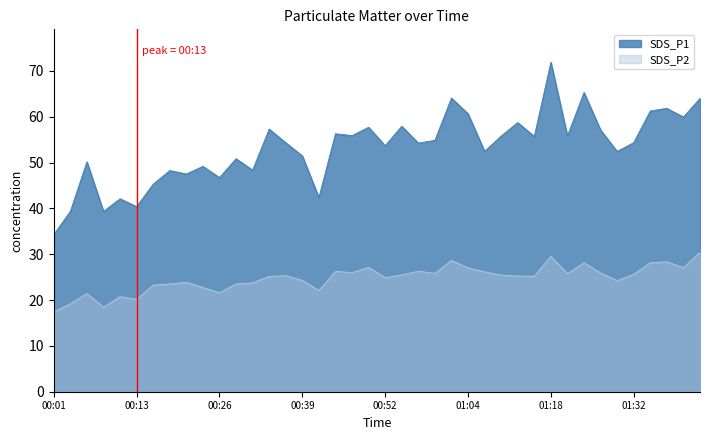

At which category does SDS_P2 reach its first local valley?

00:08